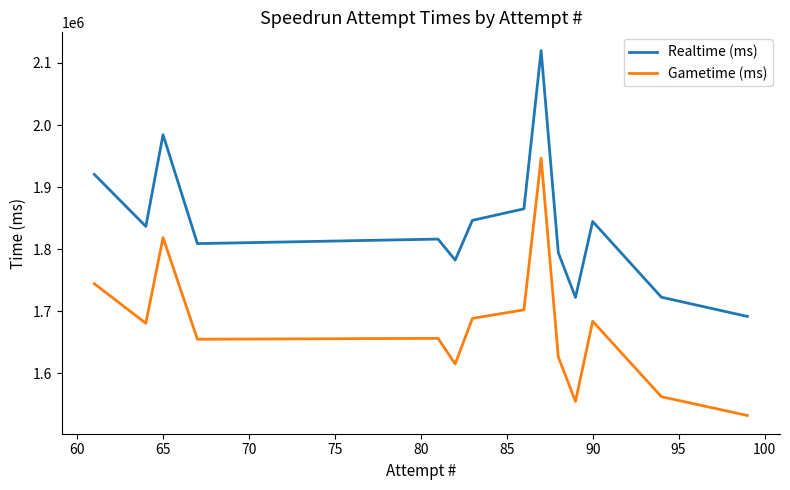

Which series has the largest range (max minus min)?

Realtime (ms)